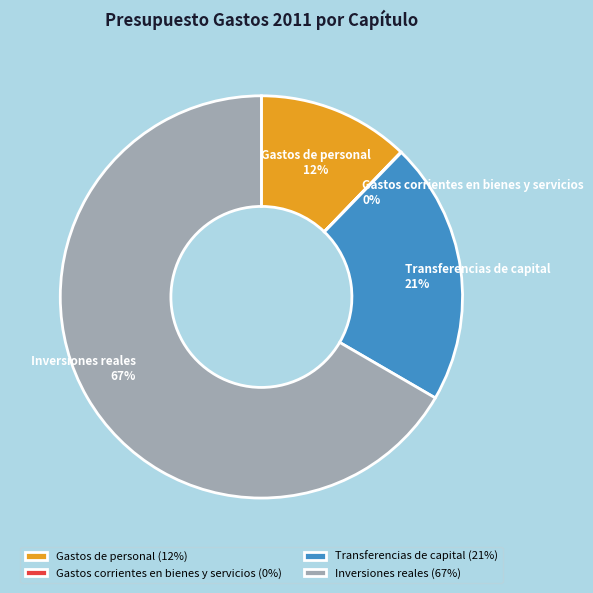

What percentage is the Gastos de personal slice, to the nearest percent?

12%